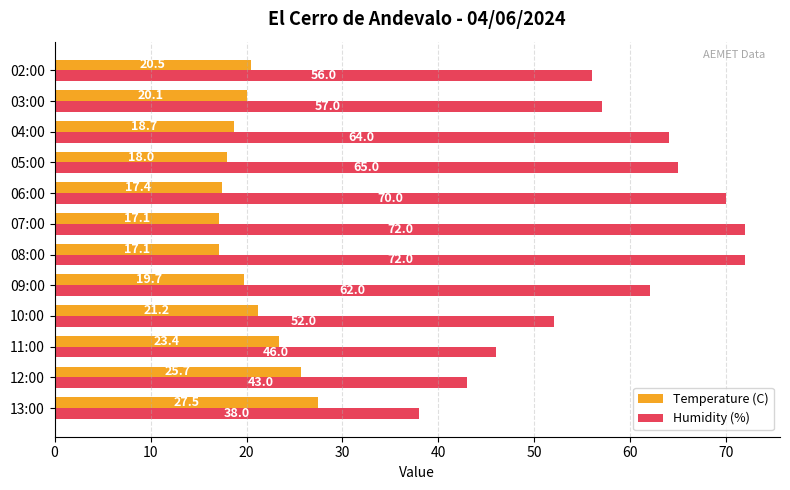

What are all the series names shown in the legend?

Temperature (C), Humidity (%)